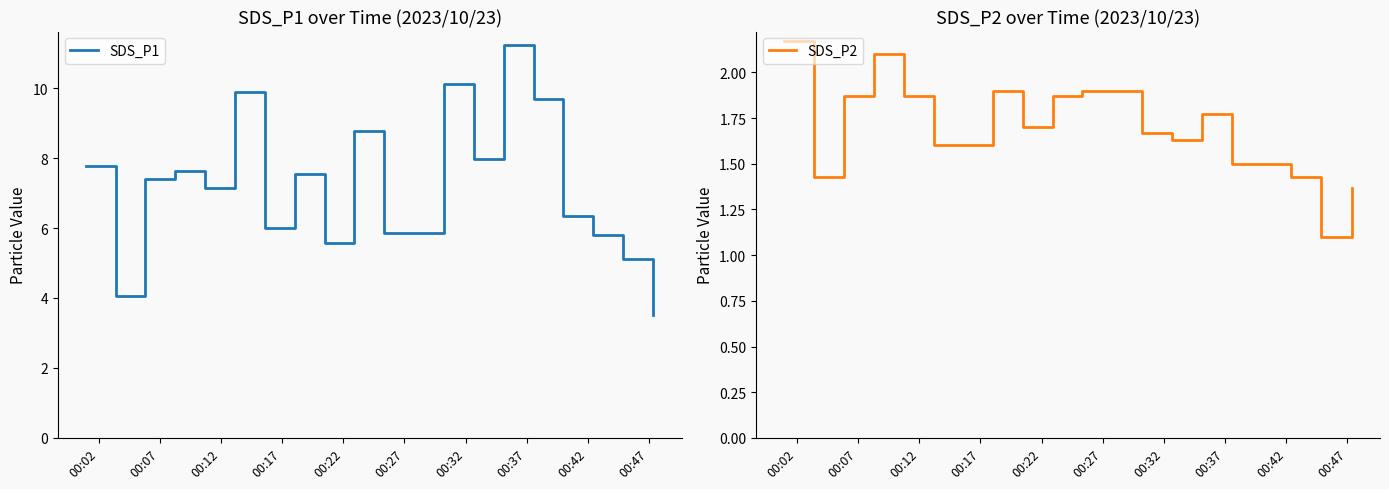

Reading left to right, transcribe all the data shown in this chart.

SDS_P1: 7.8	4.1	7.4	7.6	7.1	9.9	6.0	7.5	5.6	8.8	5.9	5.9	10.1	8.0	11.2	9.7	6.3	5.8	5.1	3.5
SDS_P2: 2.2	1.4	1.9	2.1	1.9	1.6	1.6	1.9	1.7	1.9	1.9	1.9	1.7	1.6	1.8	1.5	1.5	1.4	1.1	1.4